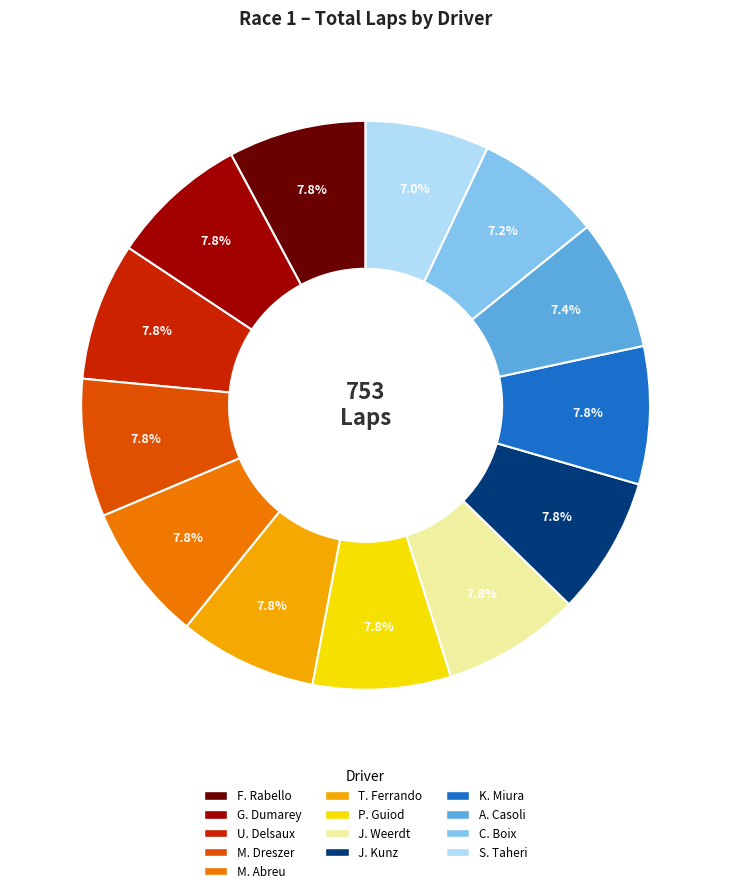

Is there any slice that represents more than half of the pie?

No